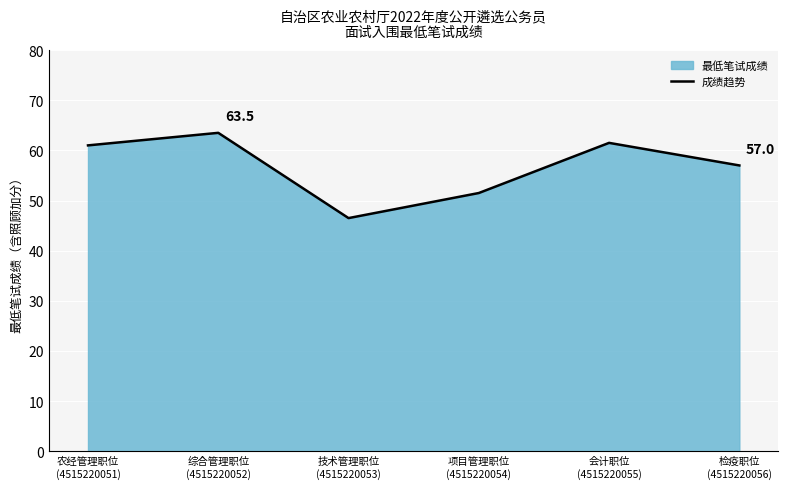

Is it true that the value at 检疫职位
(4515220056) is 14.3?

False